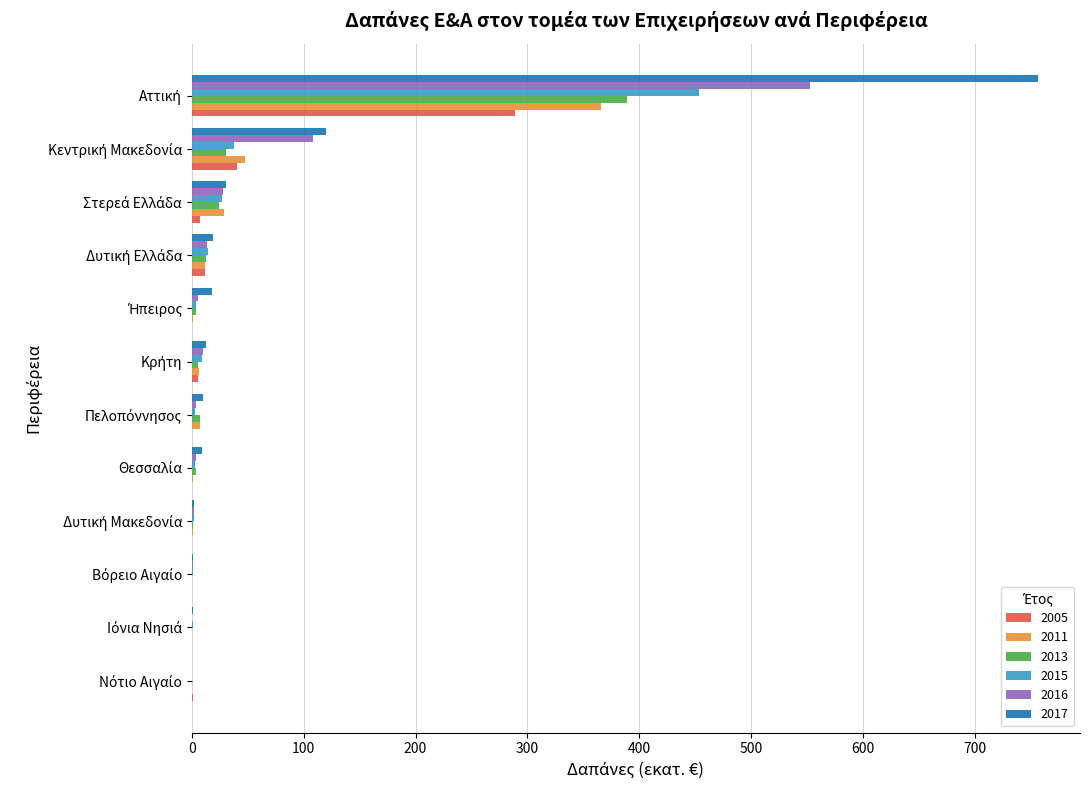

What is the greatest value displayed?

756.0